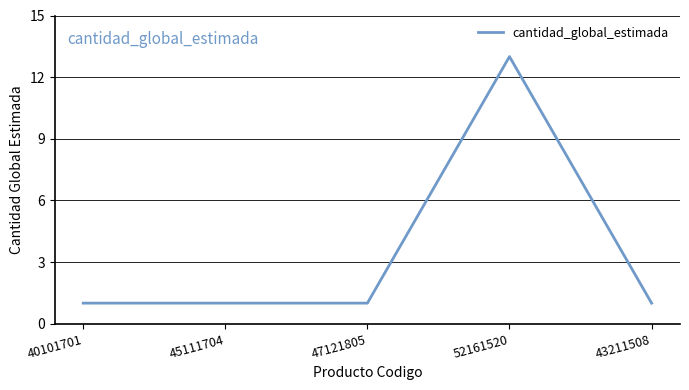

True or false: there are more than 0 points higher than both neighbors.

True